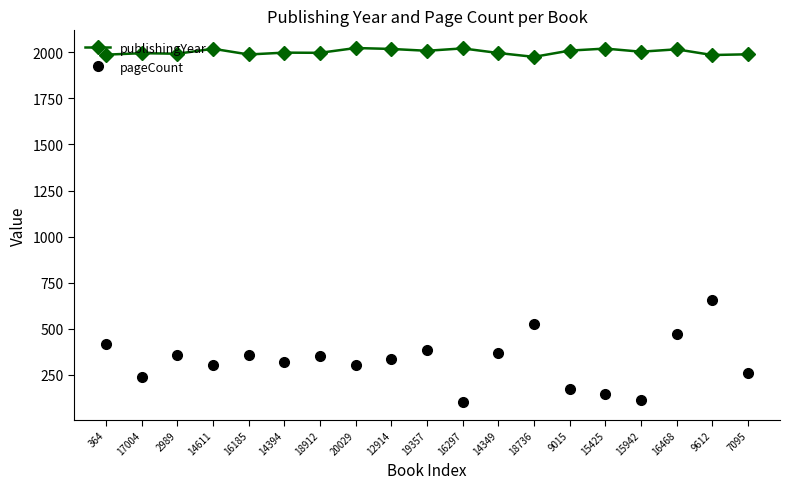

True or false: publishingYear and pageCount intersect in this chart.

False